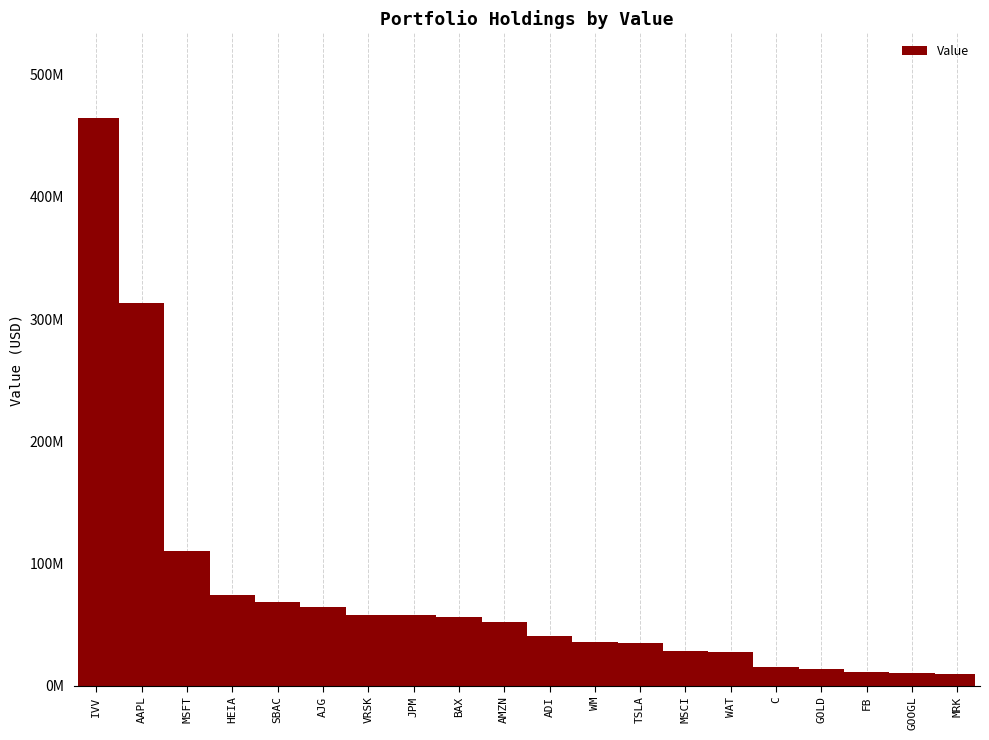

What is the difference between the values at C and AAPL?

297768688